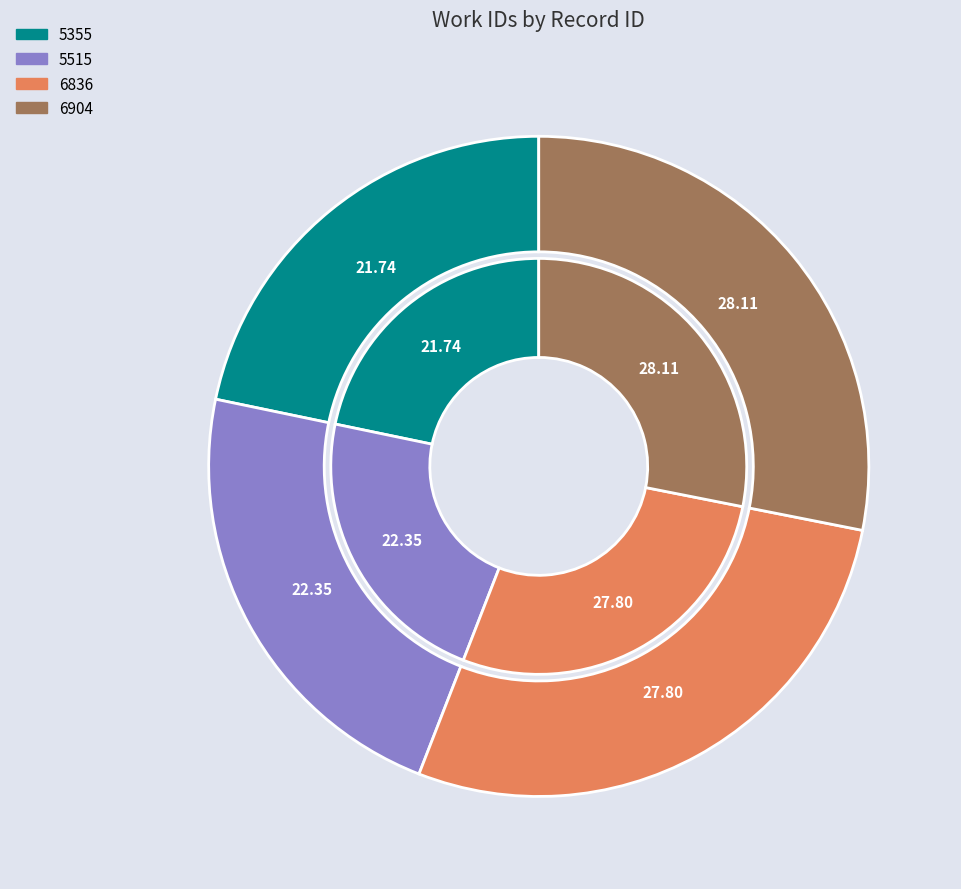

Is there a majority slice in this chart?

No